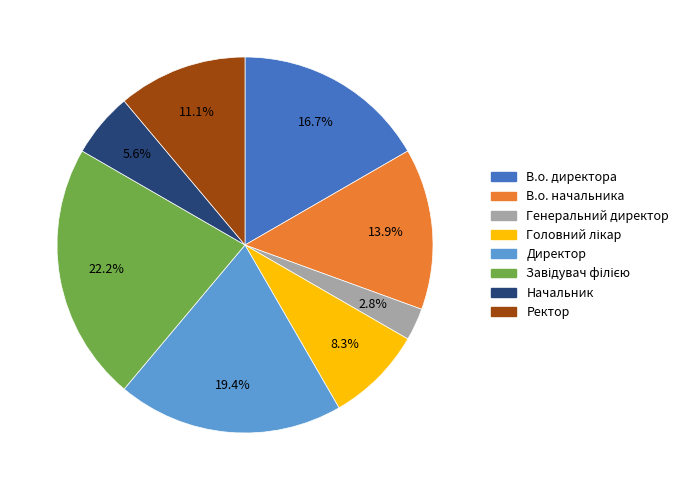

To the nearest percent, what percentage of the pie is Генеральний директор?

3%